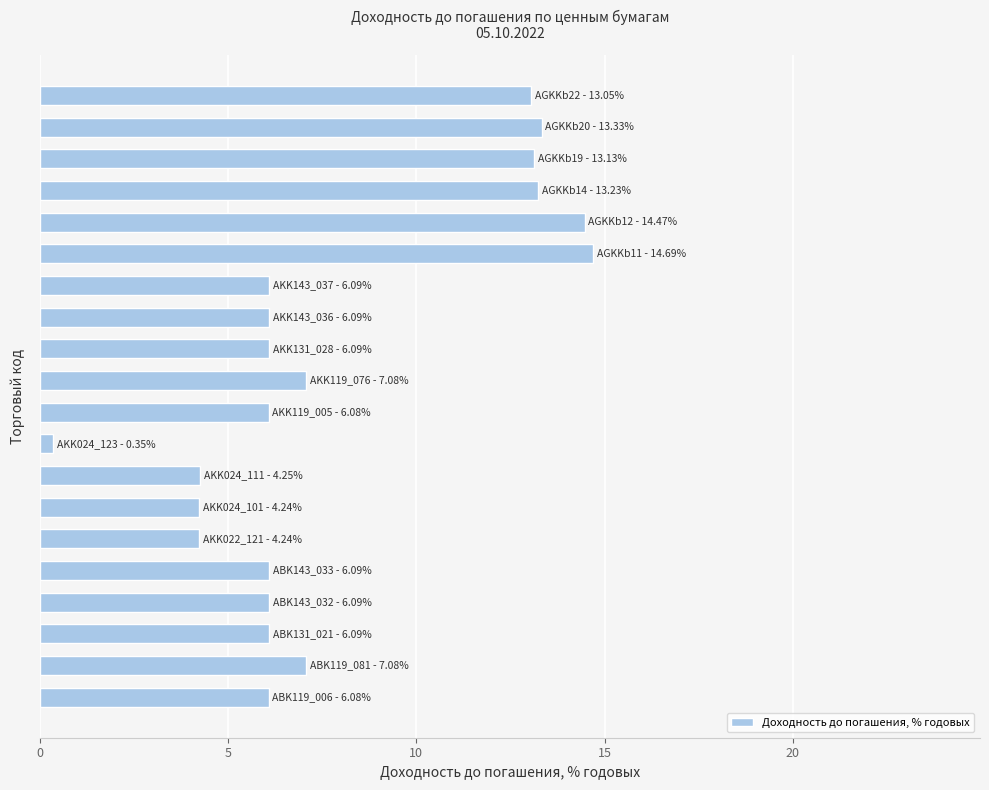

What is the difference between the maximum and minimum values?

14.3